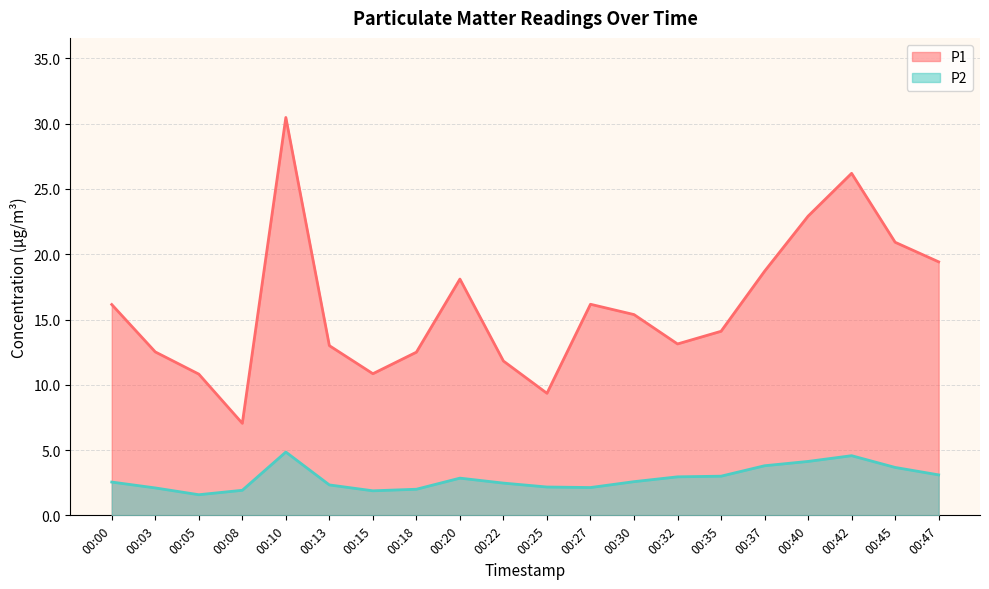

What are all the series names shown in the legend?

P1, P2